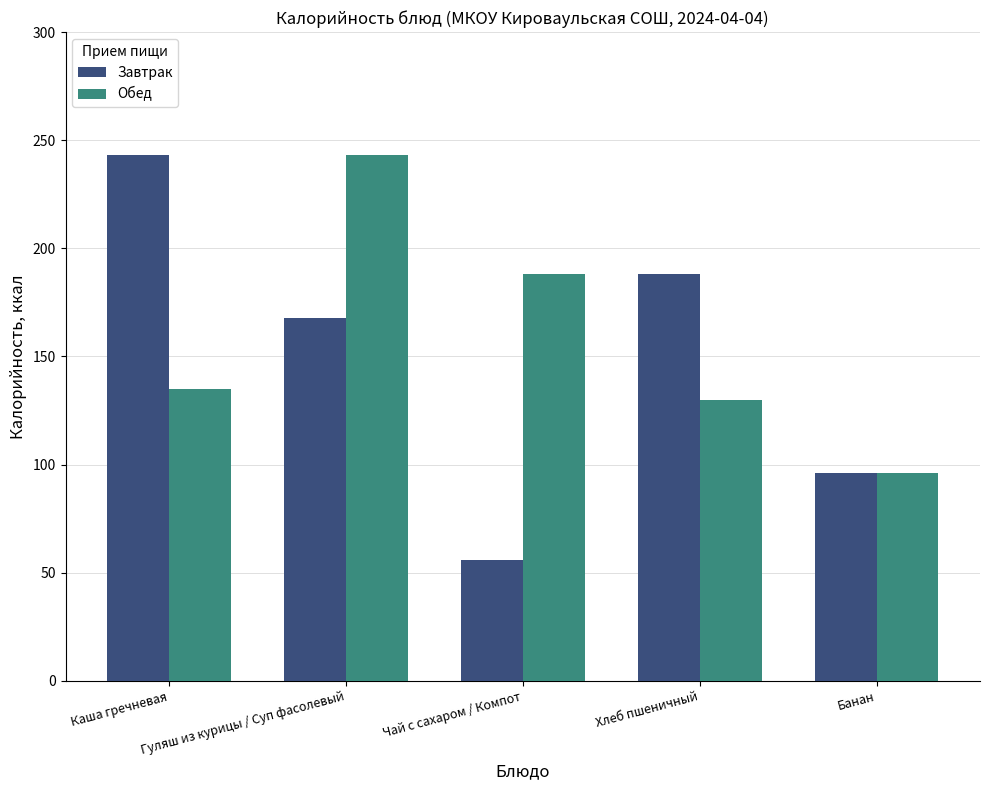

What is the approximate value of Обед at Каша гречневая?

135